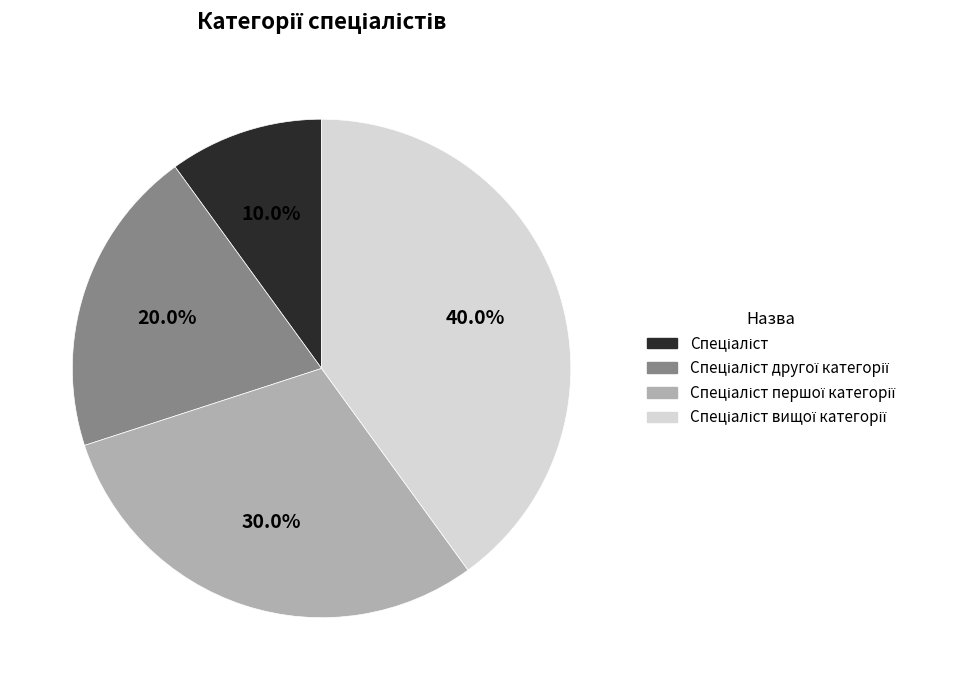

Does any single category account for the majority?

No